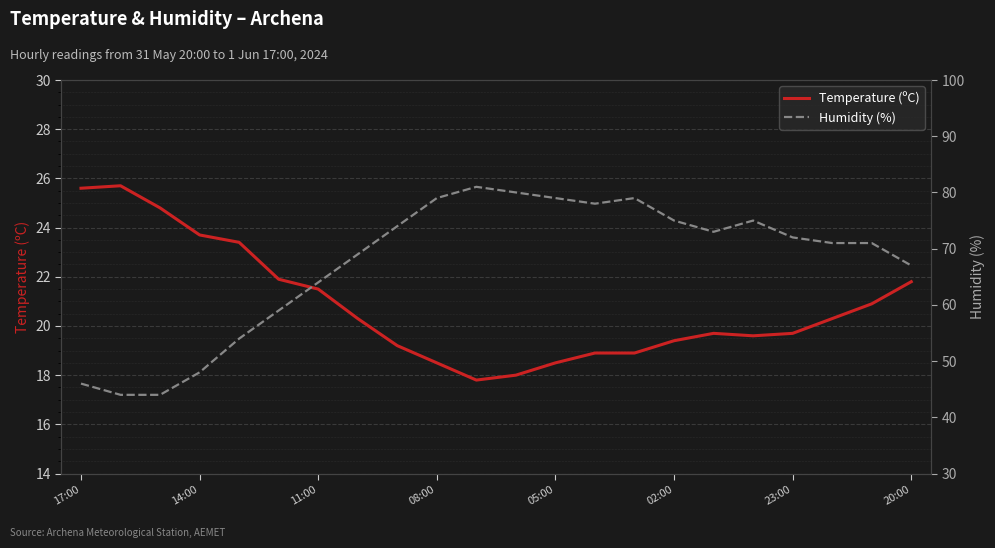

What are all the series names shown in the legend?

Temperature (ºC), Humidity (%)